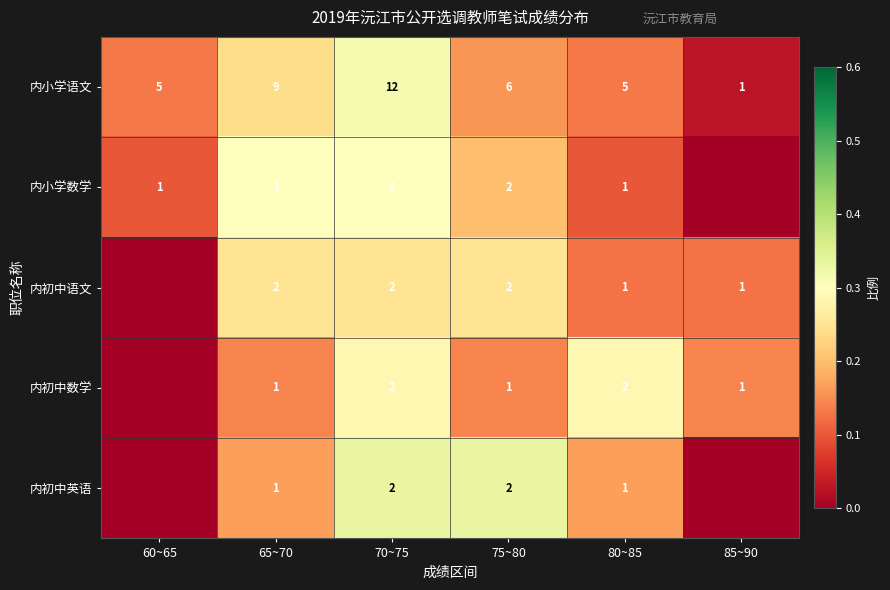

What is the total value across all series at 80~85?

10